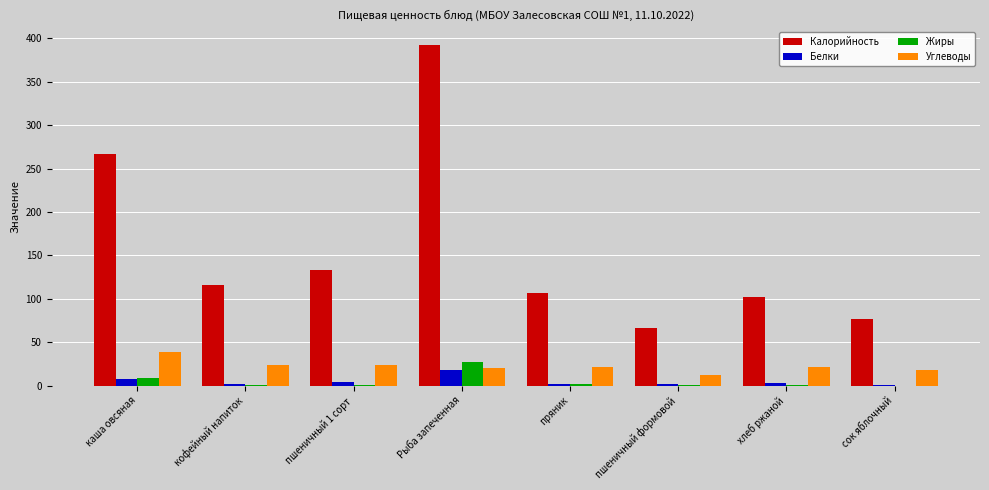

What is the approximate value of Жиры at Рыба запеченная?

27.1